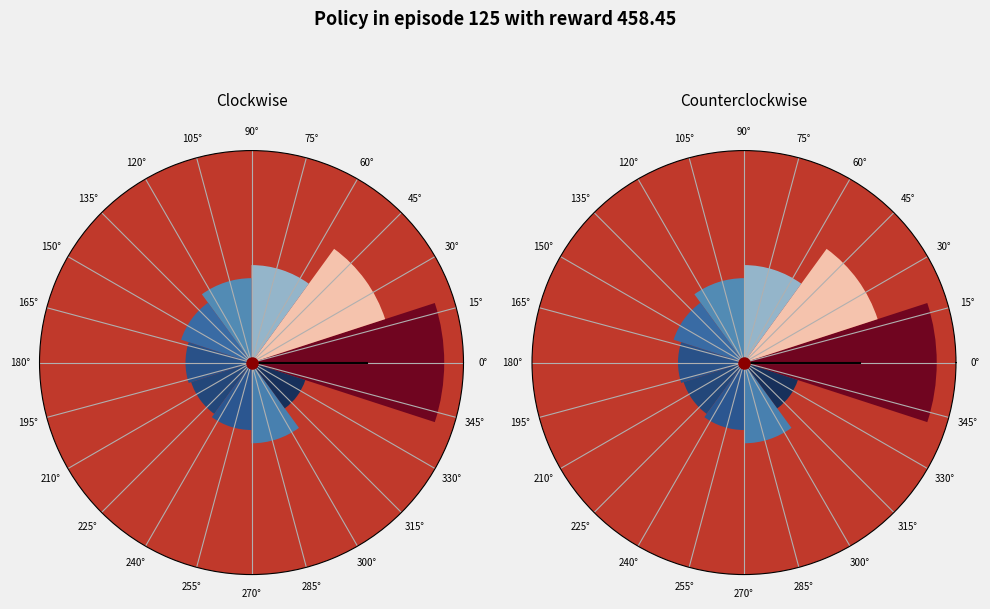

The 15° slice represents 10% of the pie. True or false?

False